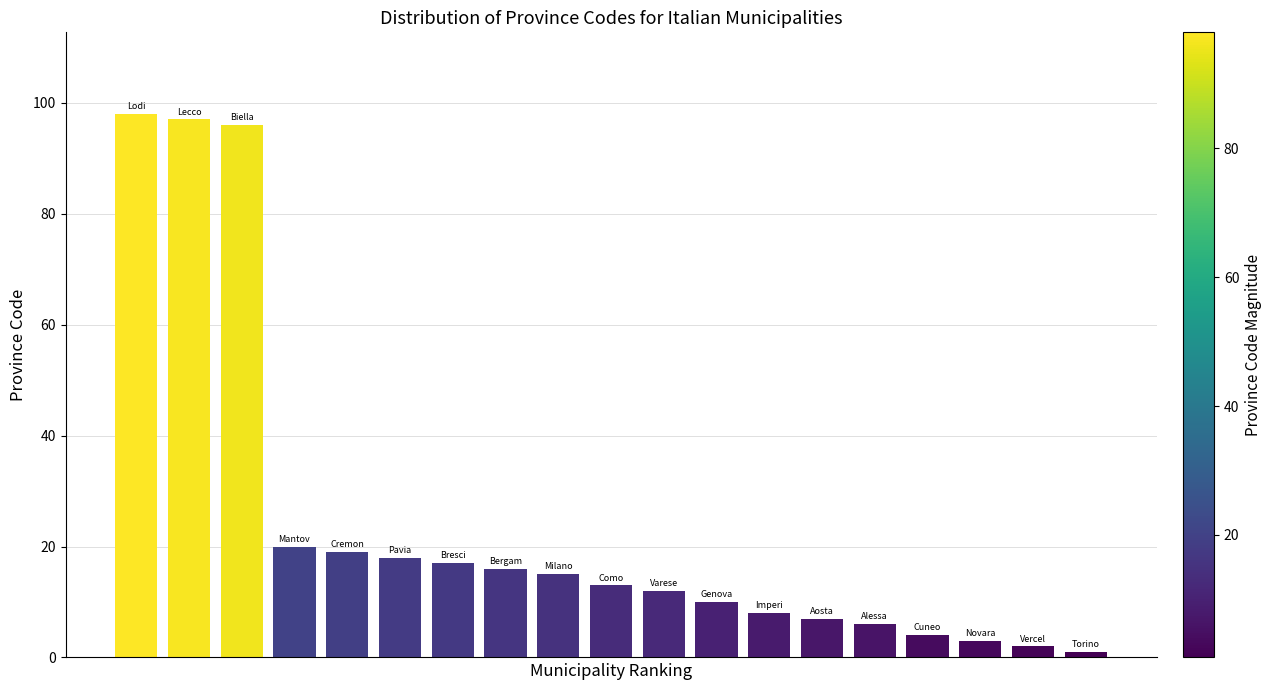

What is the smallest value displayed?

1